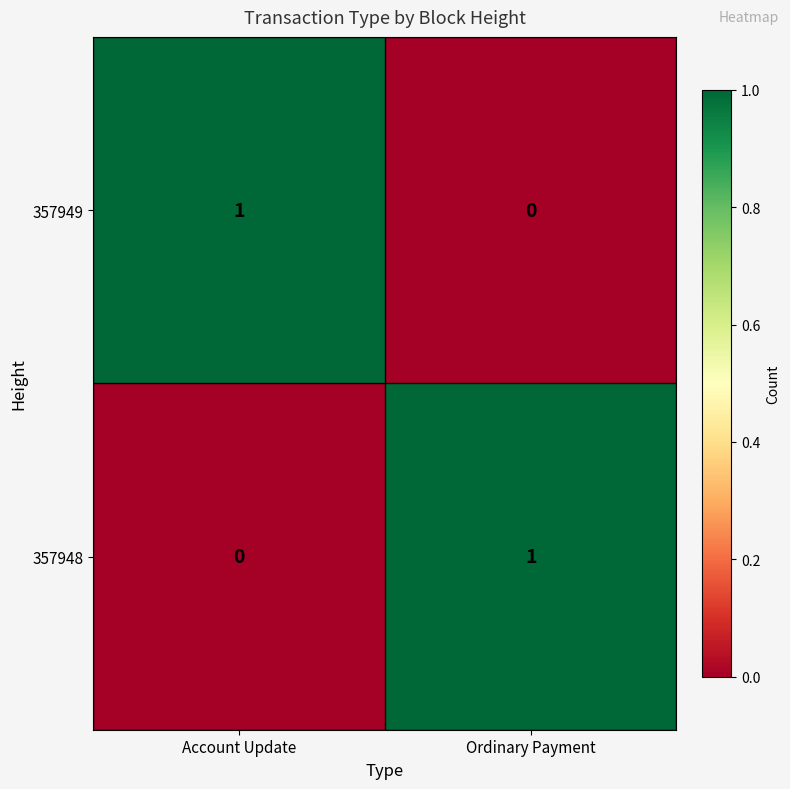

Where is 357948 nearest to the value 0?

Account Update